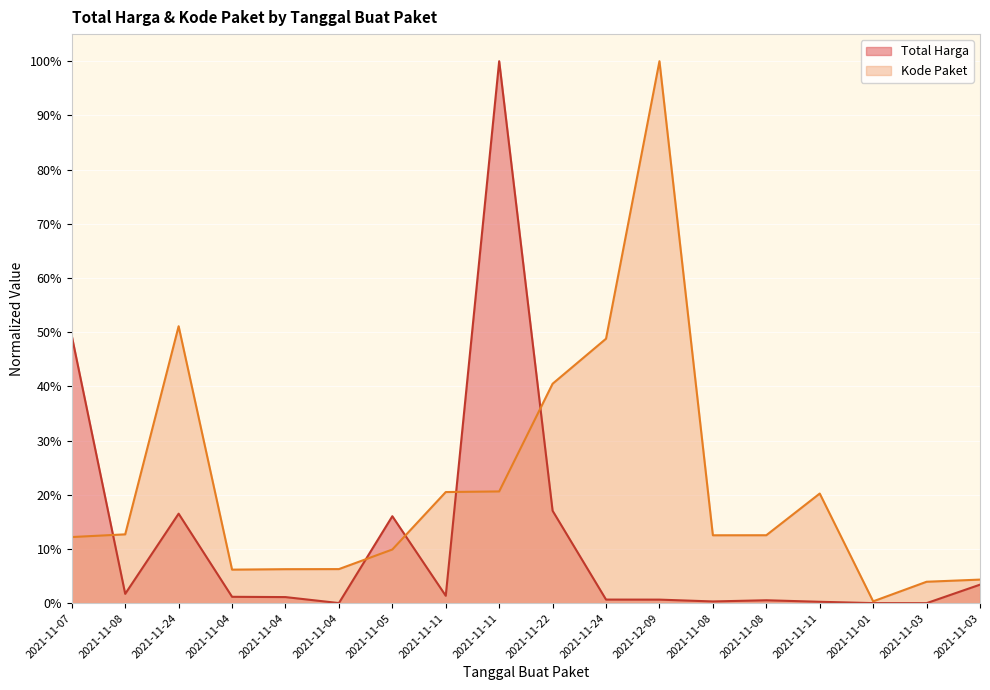

What is the difference between the Total Harga values at 2021-11-03 and 2021-11-05?

0.1